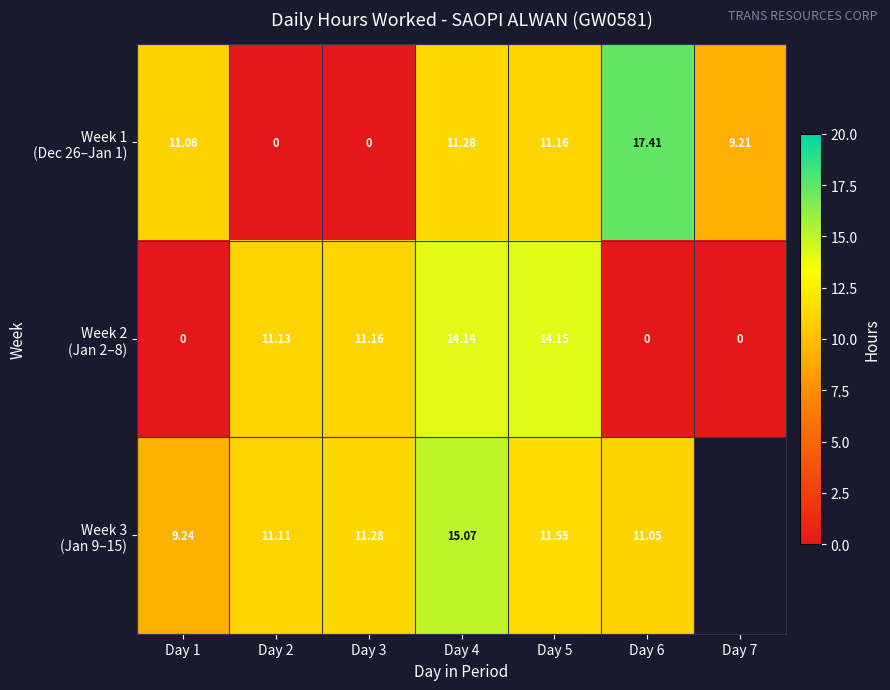

At how many categories does at least one series exceed 14?

3